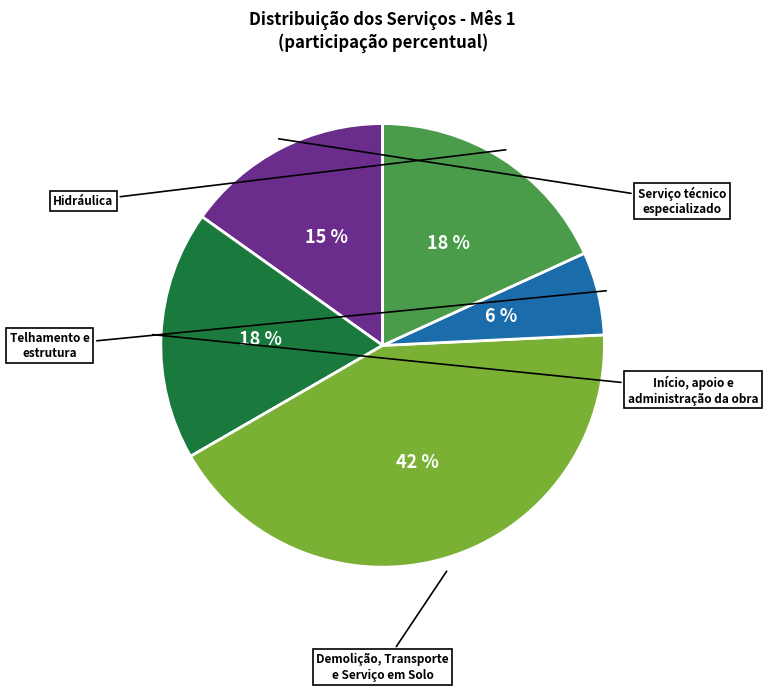

How many segments does this pie chart have?

5